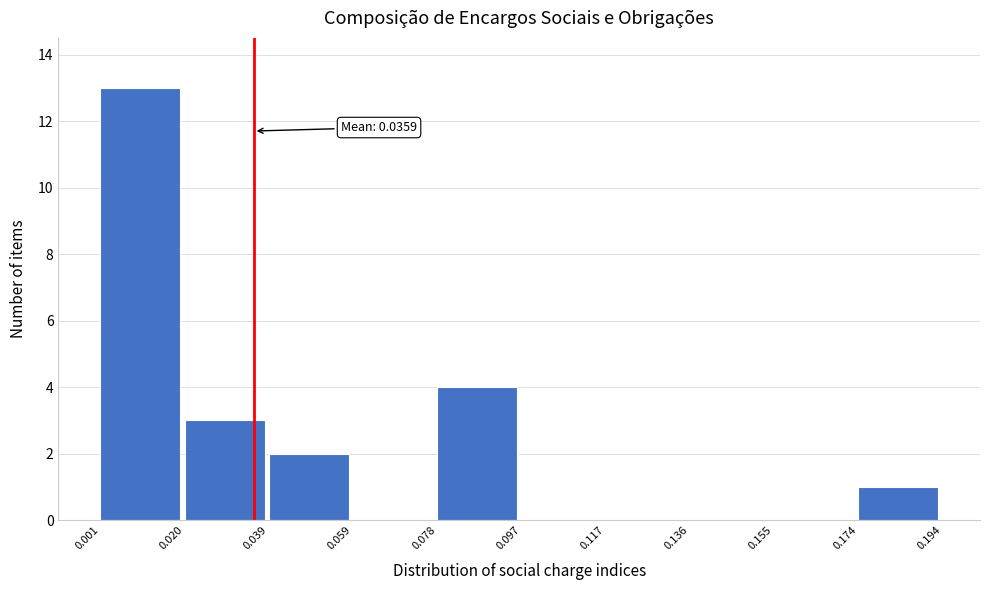

Which range on the x-axis has the tallest bar?

0.001 to 0.020